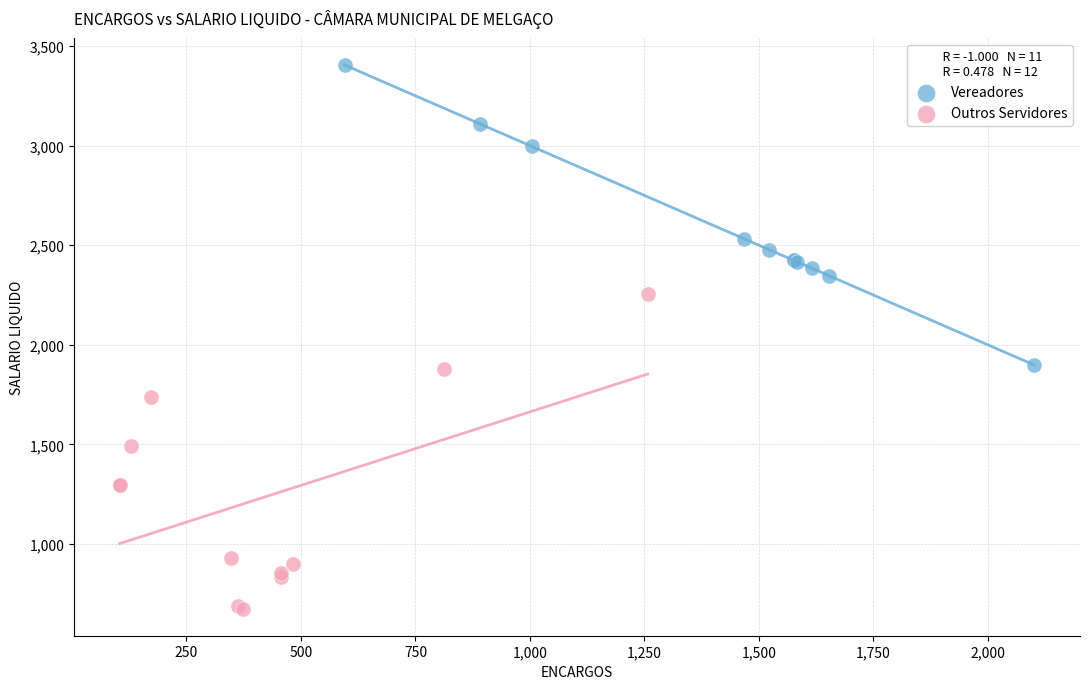

Which series reaches the maximum Y coordinate?

Vereadores